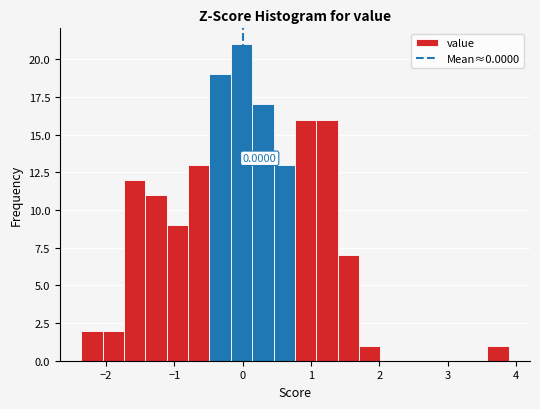

Read against the x-axis, roughly where is the centre of the tallest bar?

0.0